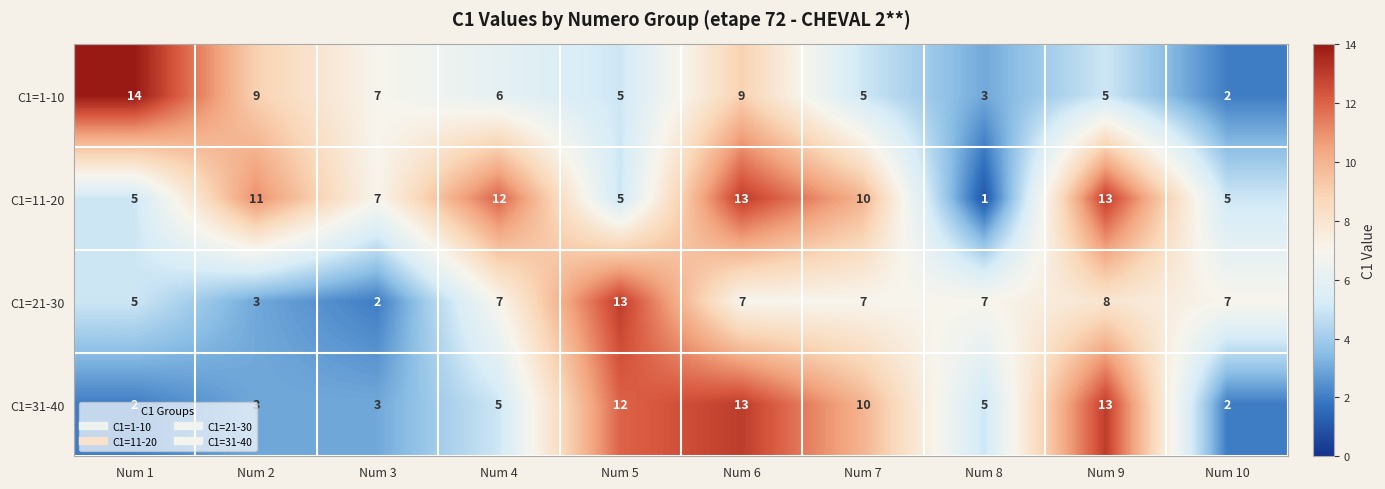

Where does the C1=11-20 series first go above 10?

Num 2